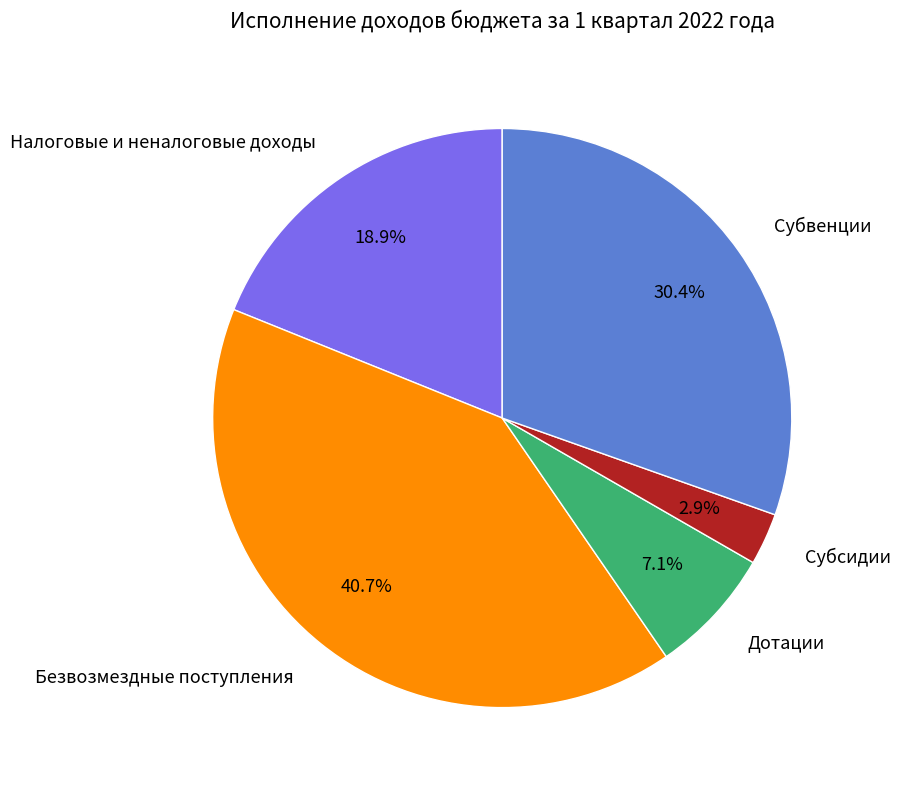

Does Субвенции account for over 50% of the chart?

No